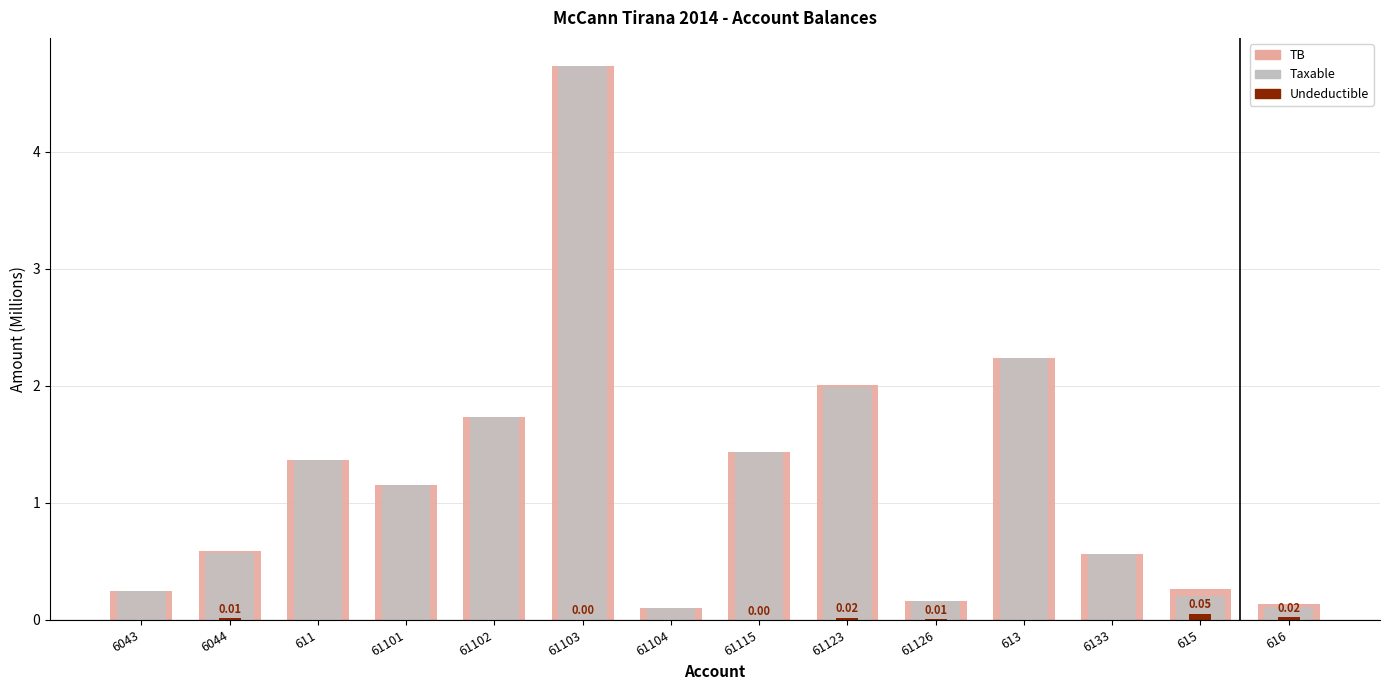

What is the average value of the Taxable series?

1.2